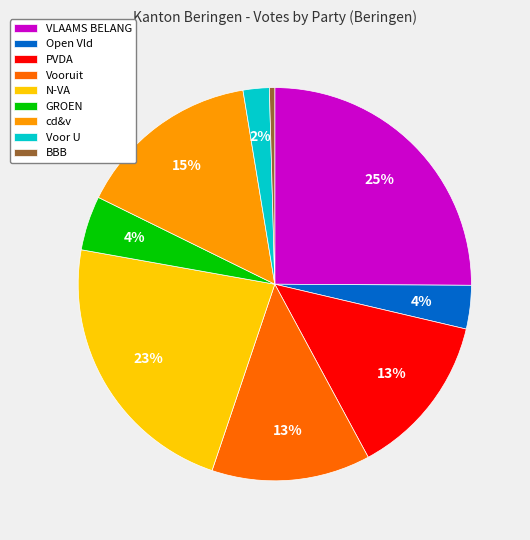

Combined, do cd&v and Vooruit account for over 50%?

No